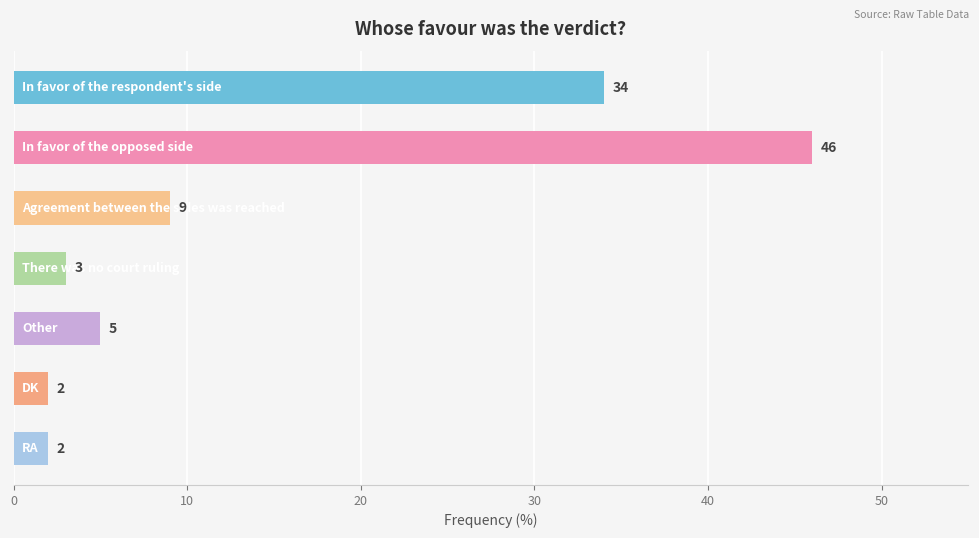

What is the value of the 2nd bar from the top?

46